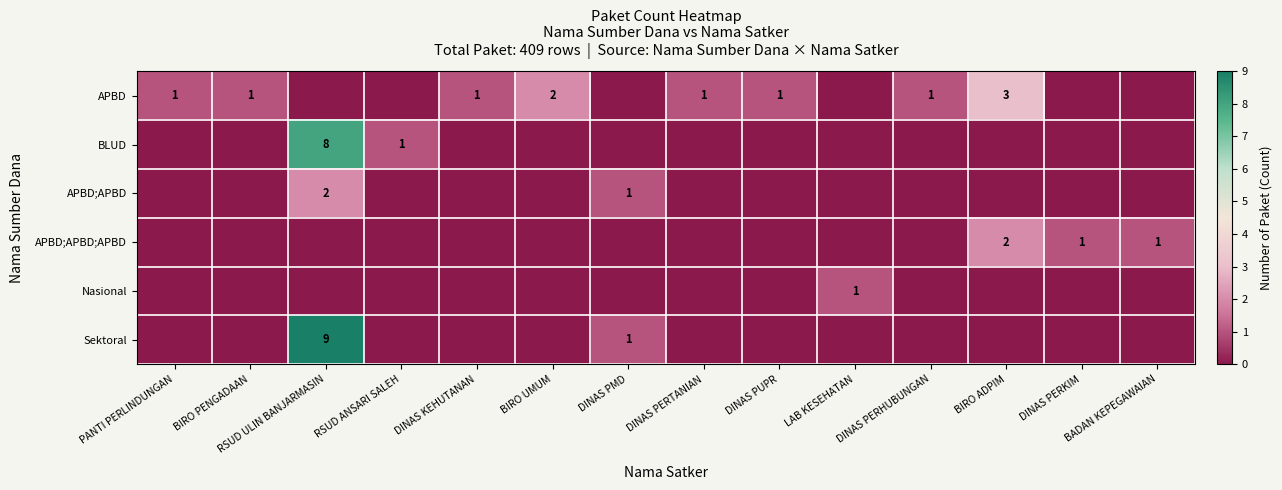

The value of APBD;APBD;APBD at DINAS PERKIM is 1. True or false?

True